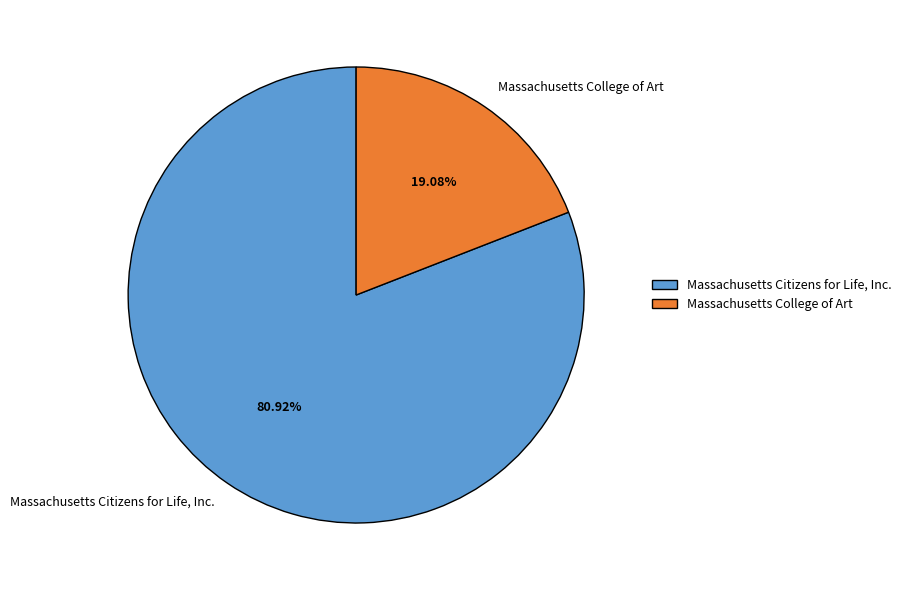

Is it true that Massachusetts Citizens for Life, Inc. is 81% of the pie?

True